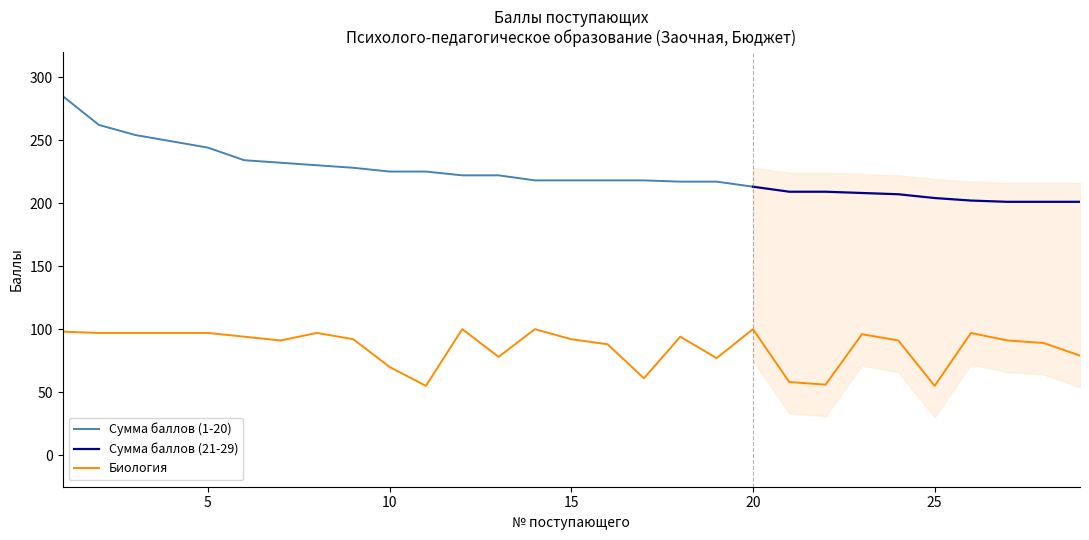

The value of Сумма баллов (1-20) at 10 is 88. True or false?

False